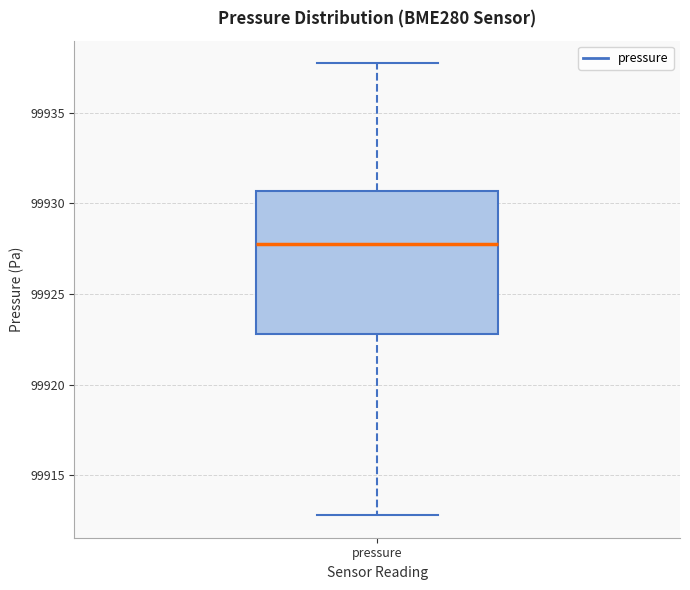

Transcribe this box plot: give where the median line is, the range the box spans, and where the two whiskers end, as read against the y-axis. The values are not printed on the chart, so give them approximately, as read against the axis.

median 99928.0, box 99923.0 to 99930.5, whiskers 99913.0 to 99937.5